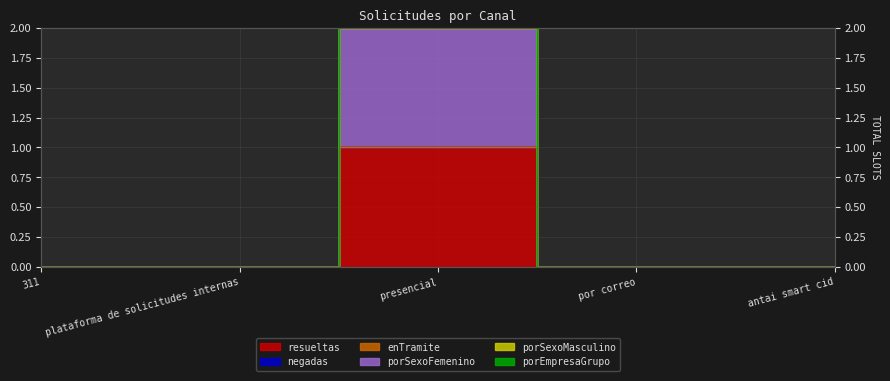

Count the porSexoFemenino values in the range 0 to 1.

5